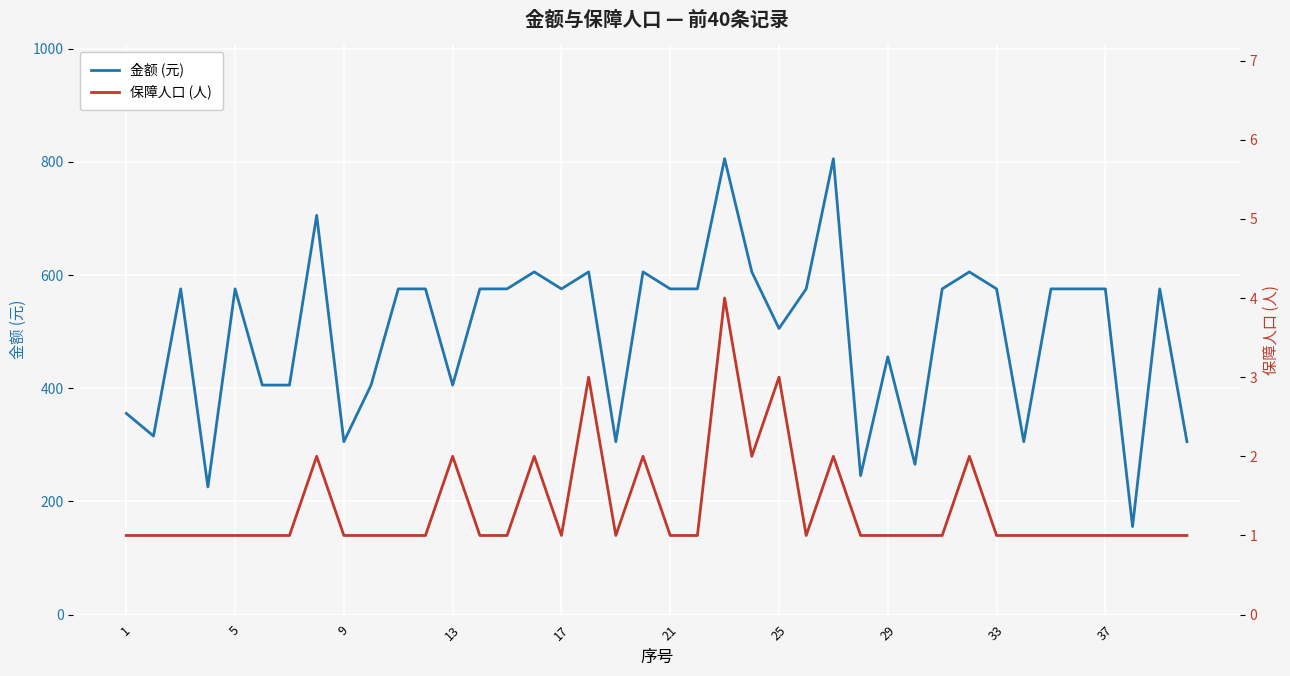

How many interior local valleys does the 保障人口 (人) series have?

4